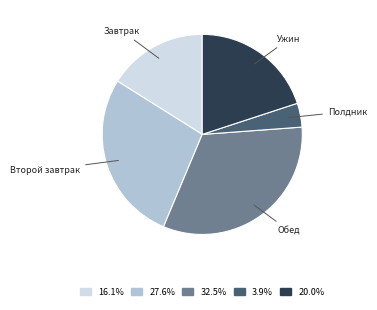

Is there any slice that represents more than half of the pie?

No